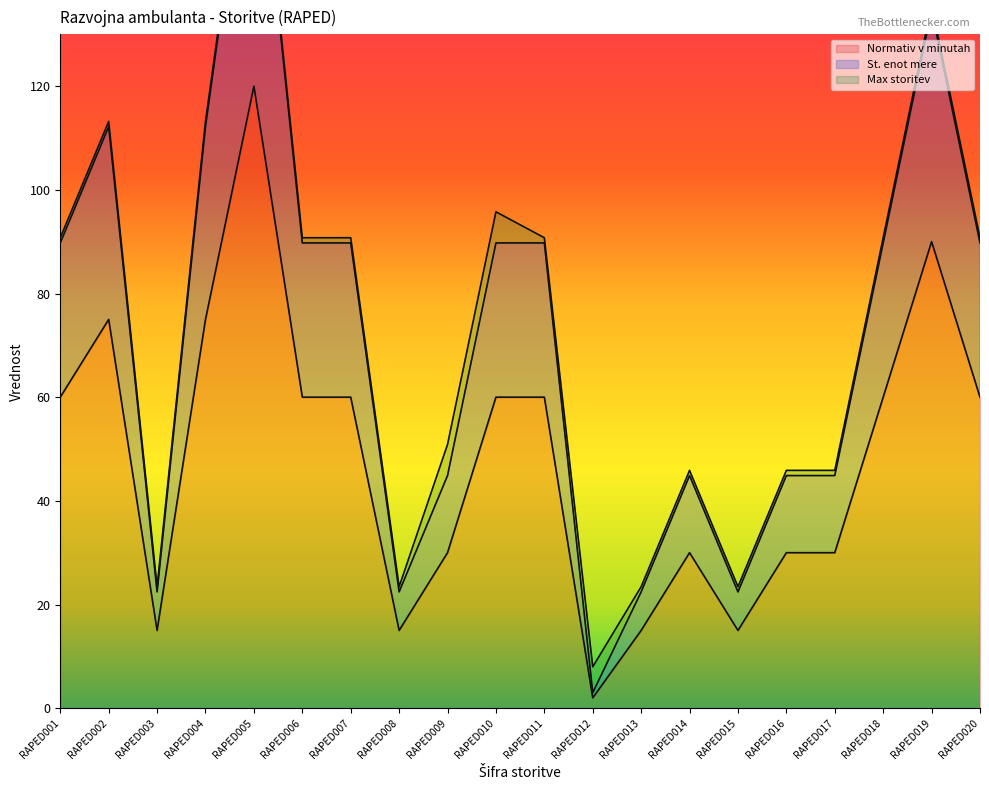

Which label corresponds to the smallest value in the chart?

RAPED012